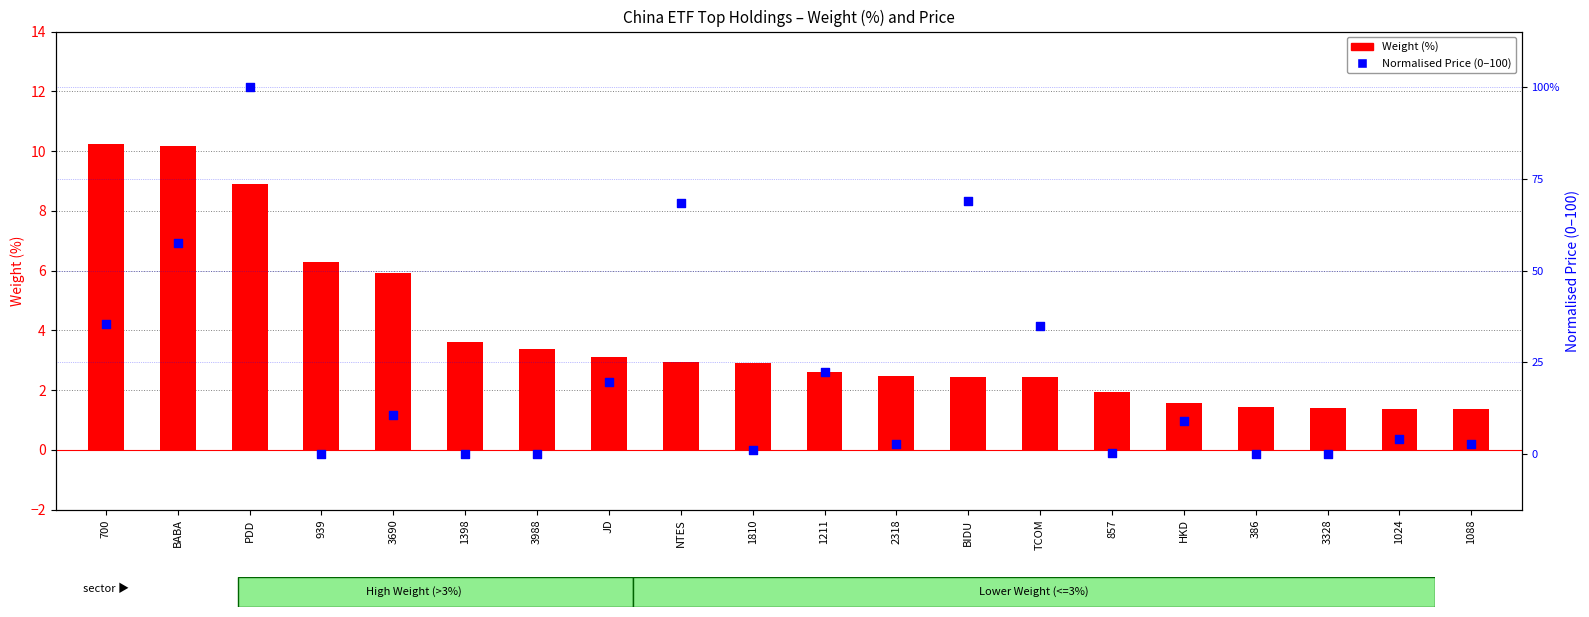

Which series reaches the minimum Y coordinate?

Normalised Price (0-100)